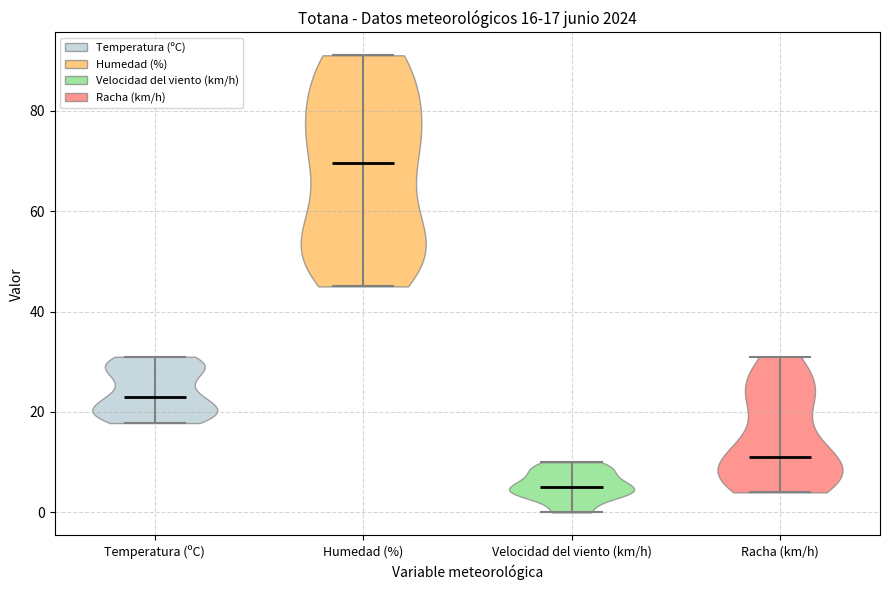

Which violin has the lowest median line?

Velocidad del viento (km/h)